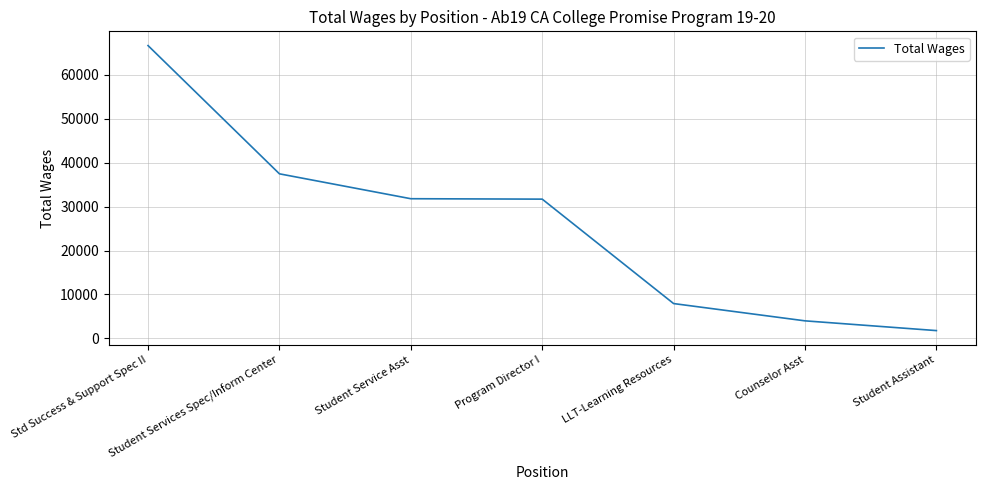

At which label does the data first exceed 31705?

Std Success & Support Spec II